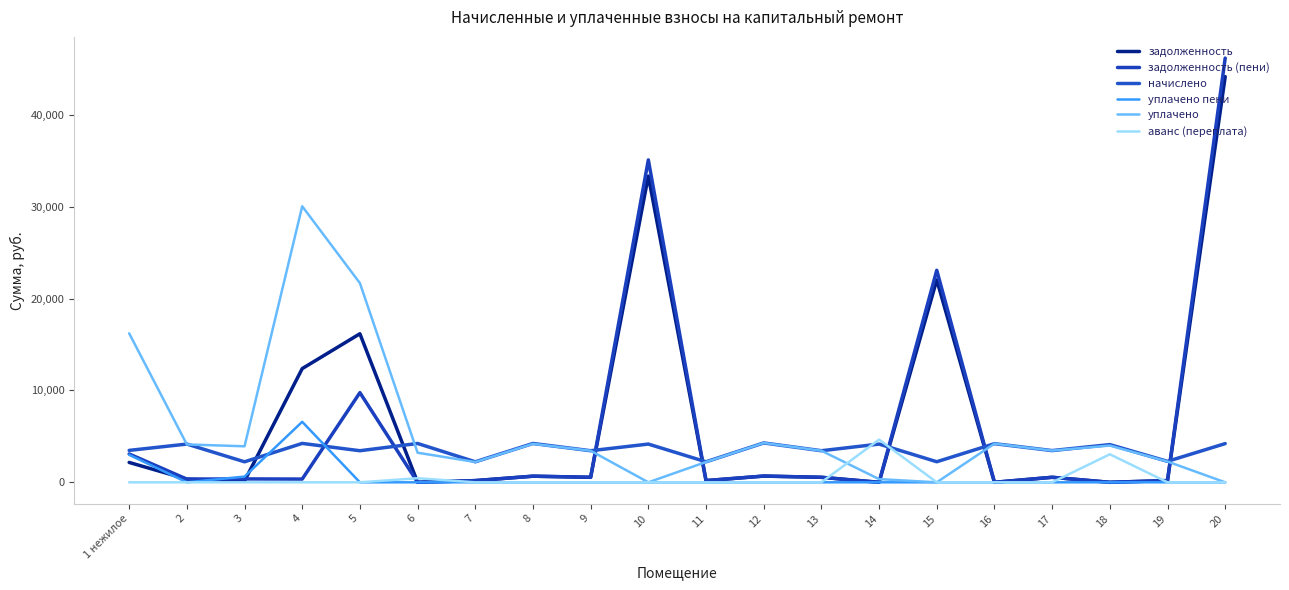

True or false: аванс (переплата) has more than 0 interior local peaks.

True